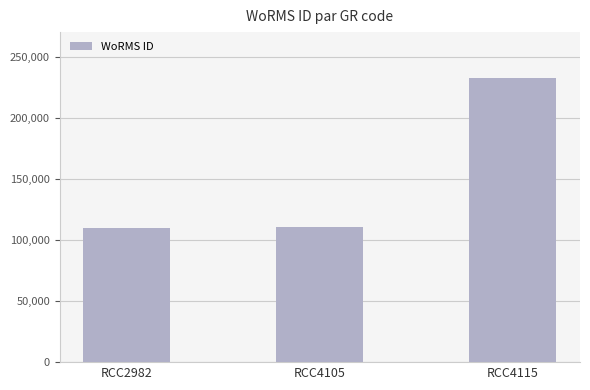

What is the maximum value shown in the chart?

232304